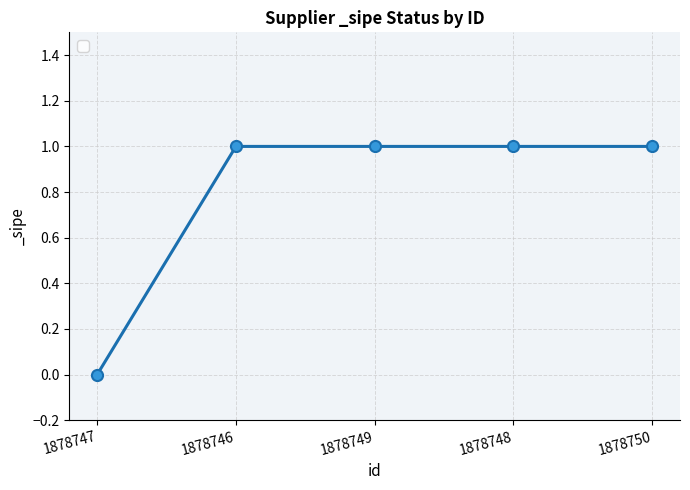

The value at 1878747 is 0. True or false?

True